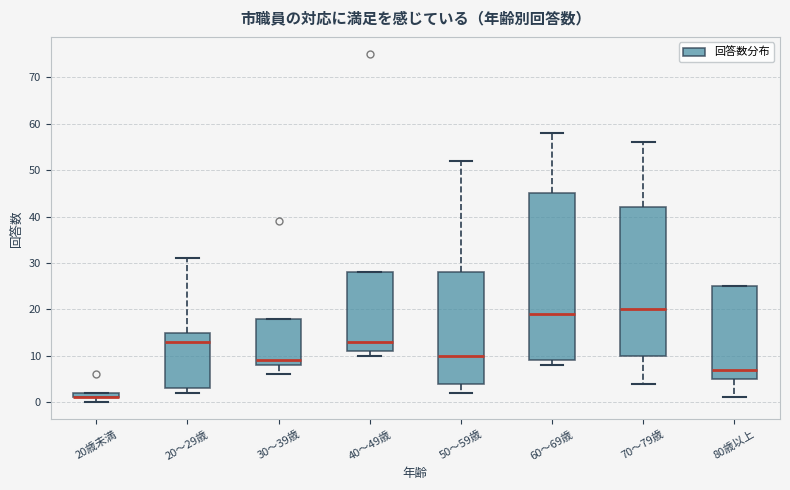

Which box is the tallest, from its lower edge to its upper edge?

60～69歳